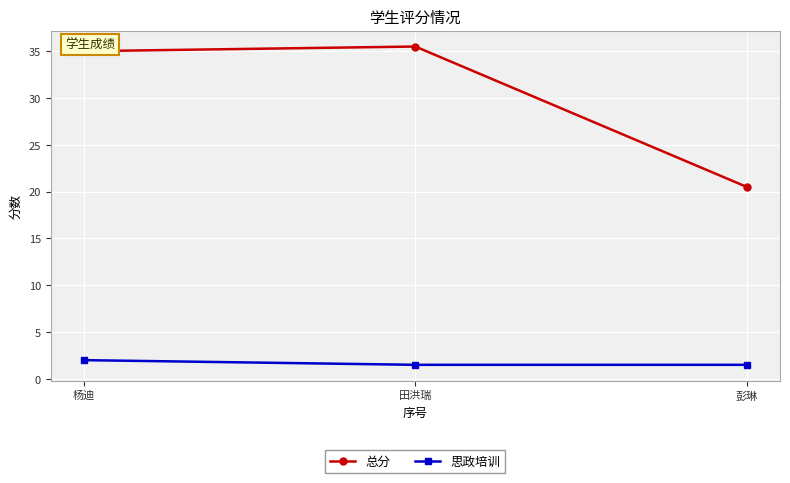

What position from the right is 田洪瑞?

2